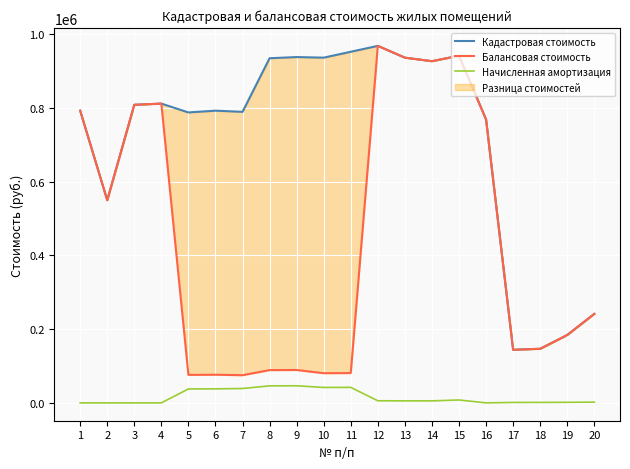

At which category does the chart reach its minimum across all series?

1